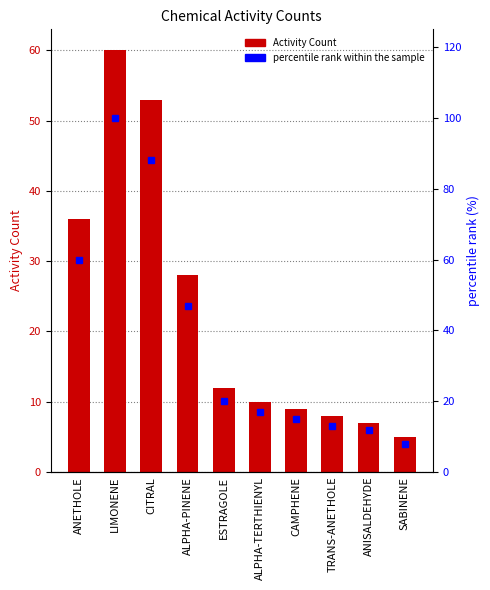

What are all the series names shown in the legend?

Activity Count, percentile rank within the sample